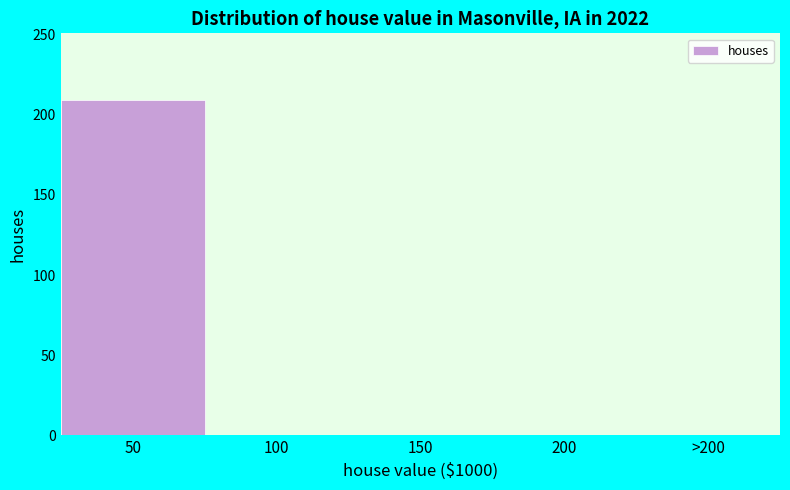

Reading left to right, list all the values displayed in this chart.

50=209	100=0	150=0	200=0	>200=0